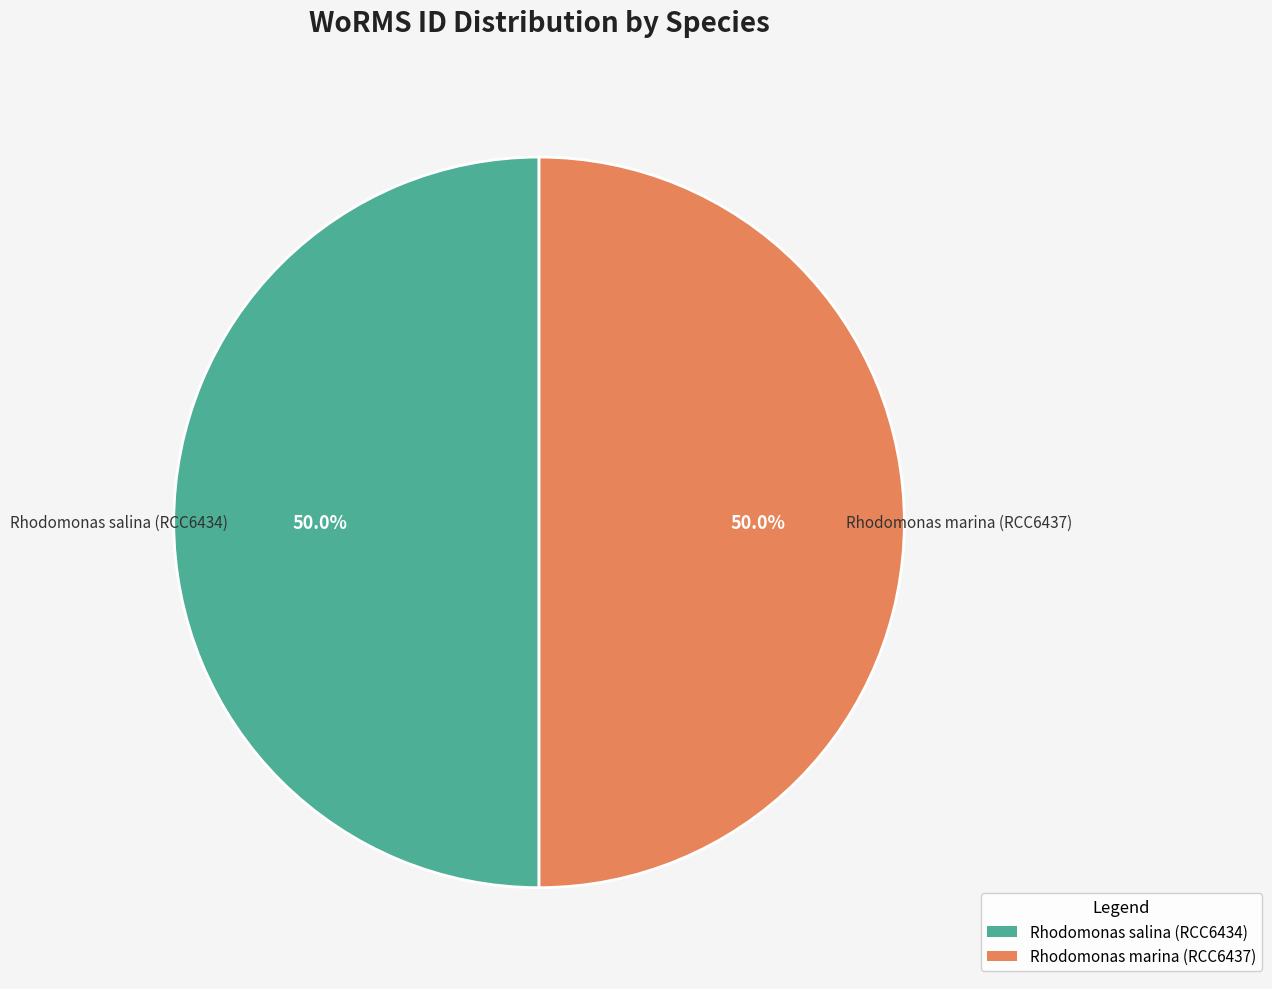

How many slices are in this pie chart?

2